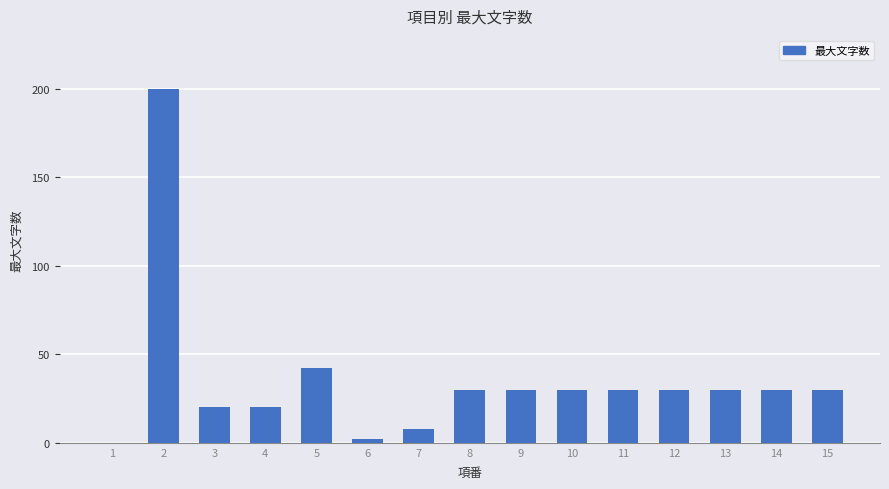

What is the sum of all values?

532